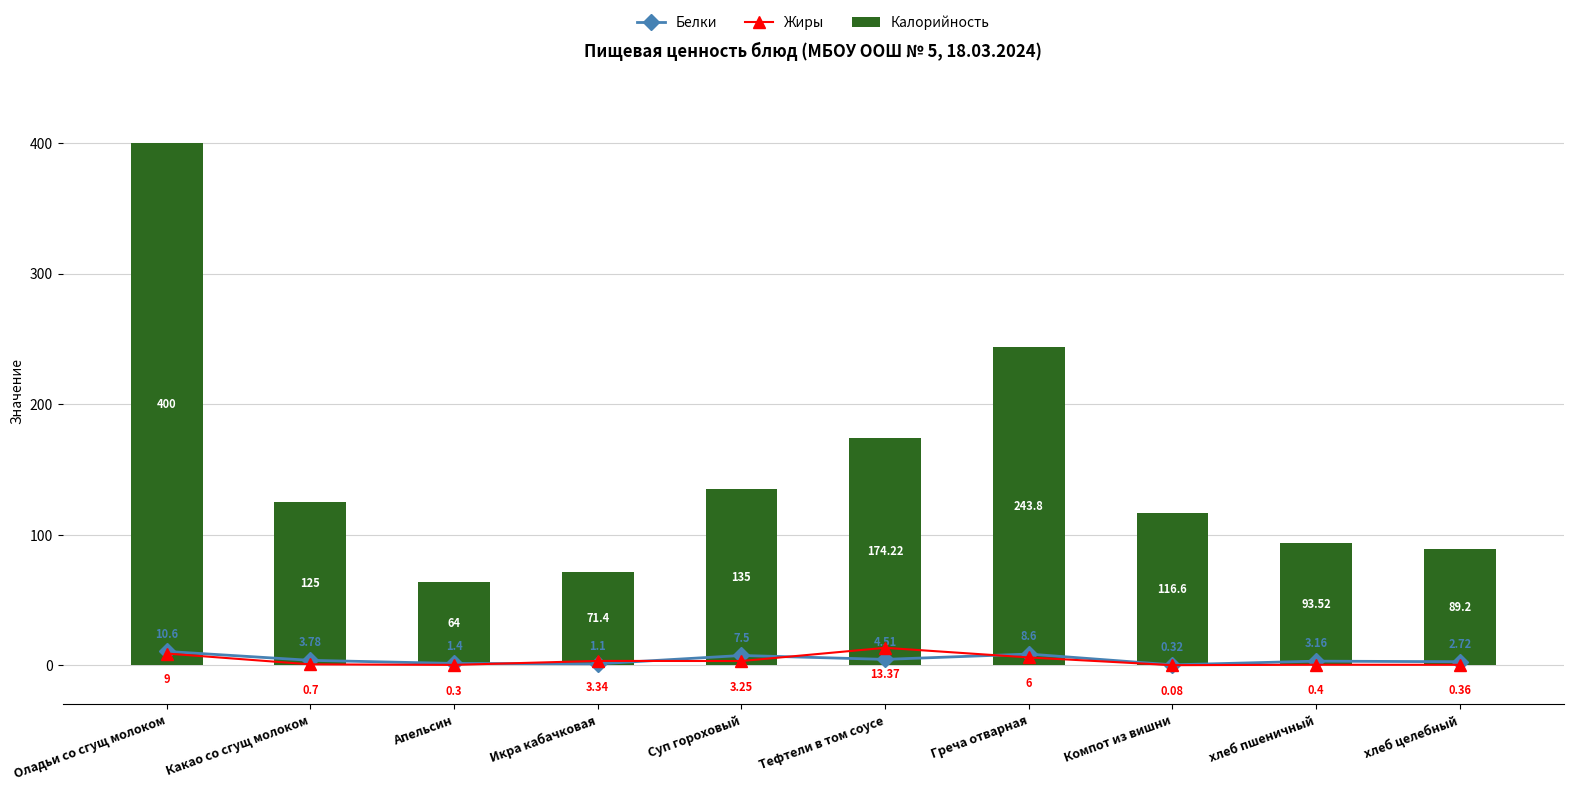

What is the label of the 10th bar from the right?

Оладьи со сгущ молоком